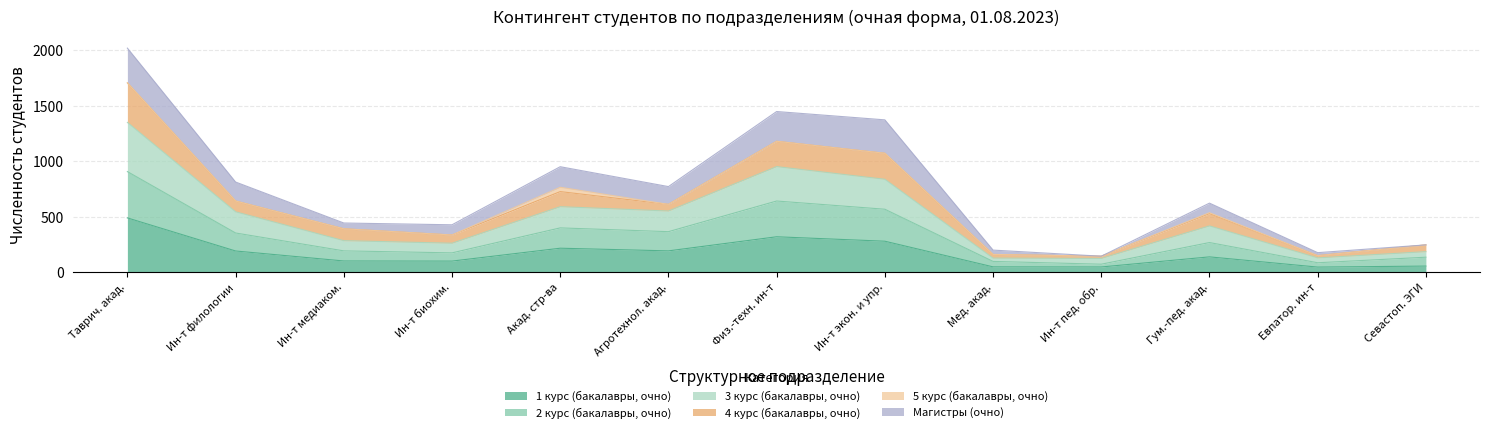

What is the label of the 12th point from the left?

Евпатор. ин-т